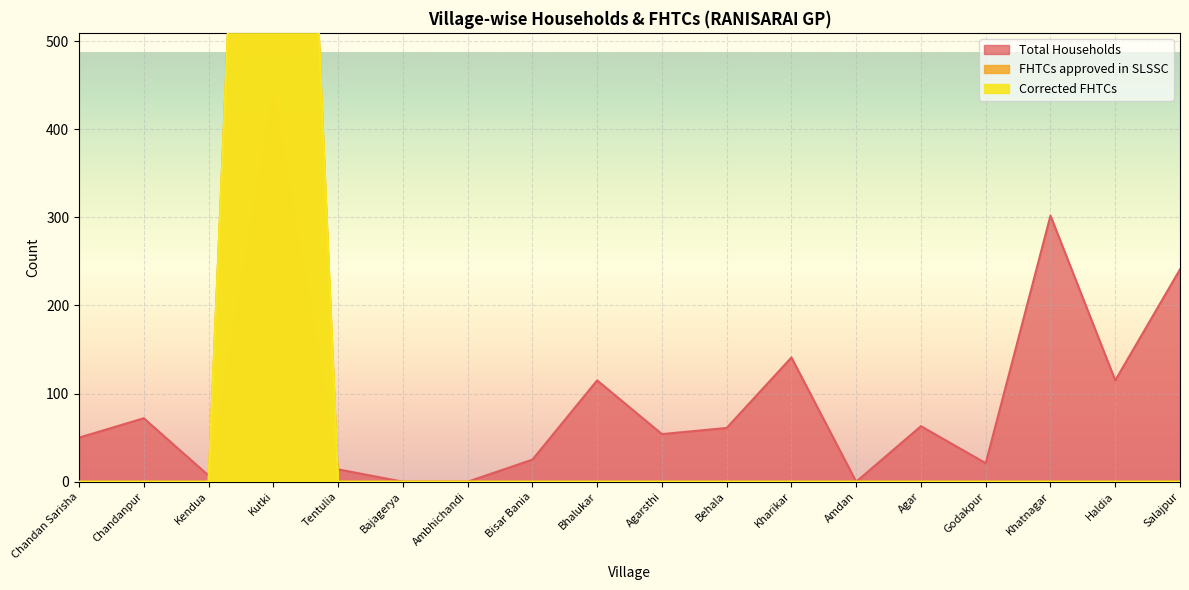

Which has a higher value, Ambhichandi or Bajagerya?

Ambhichandi